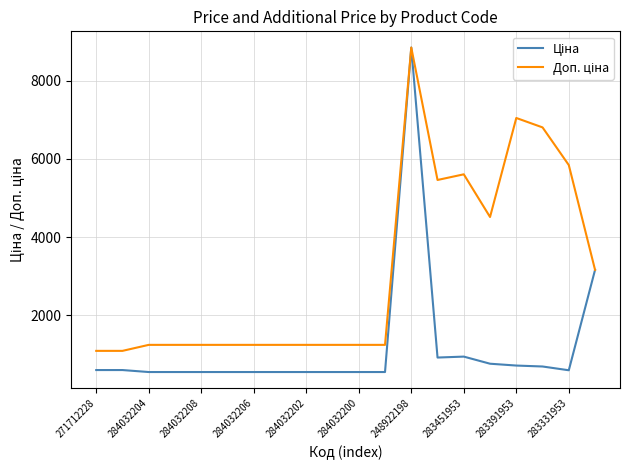

What is the smallest value displayed?

539.0